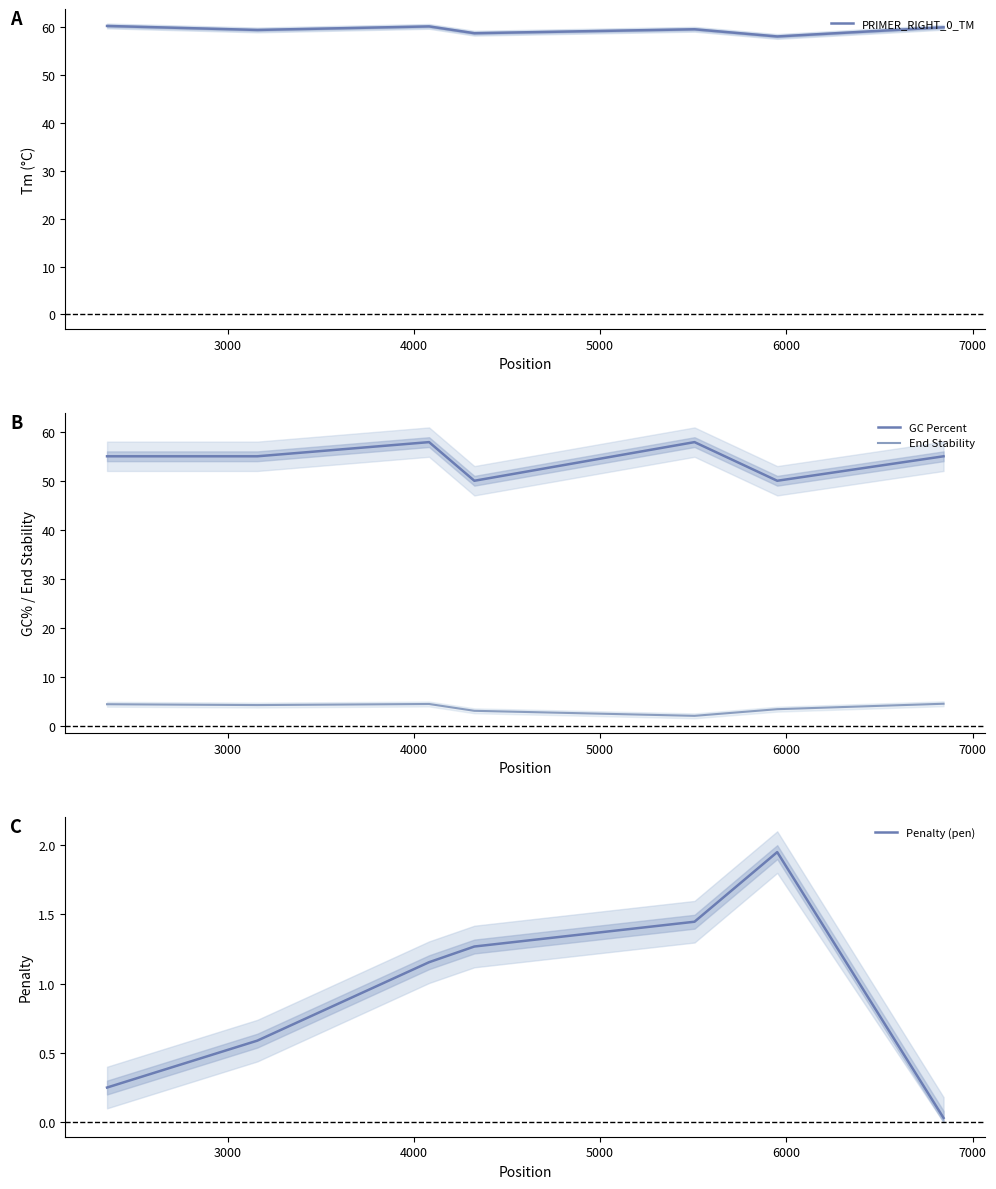

What is the highest value of the End Stability series?

4.5